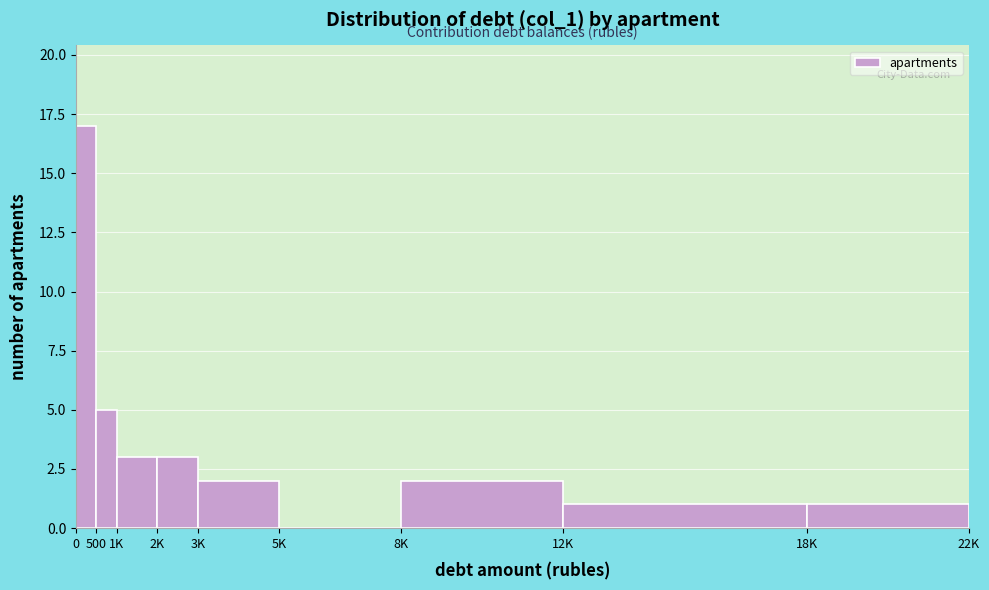

Reading left to right, extract all data points from this chart.

0=17	500=5	1K=3	2K=3	3K=2	5K=0	8K=2	12K=1	18K=1